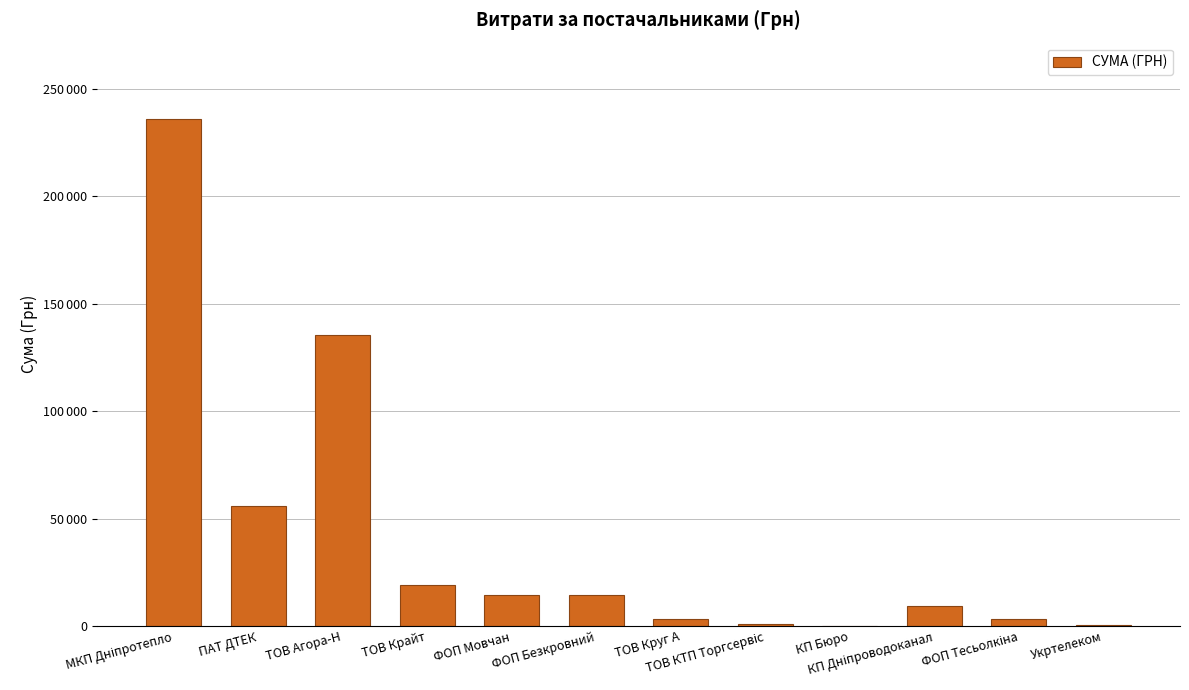

Are the bars horizontal?

No